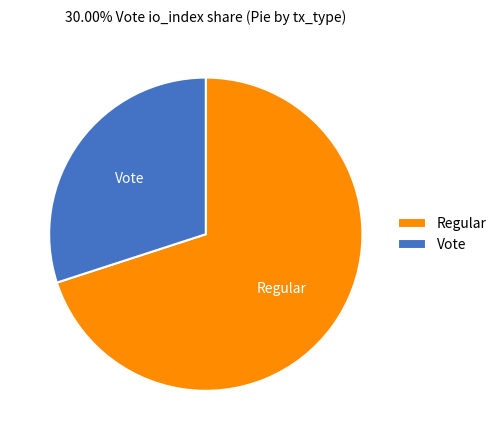

Which slice is the largest?

Regular